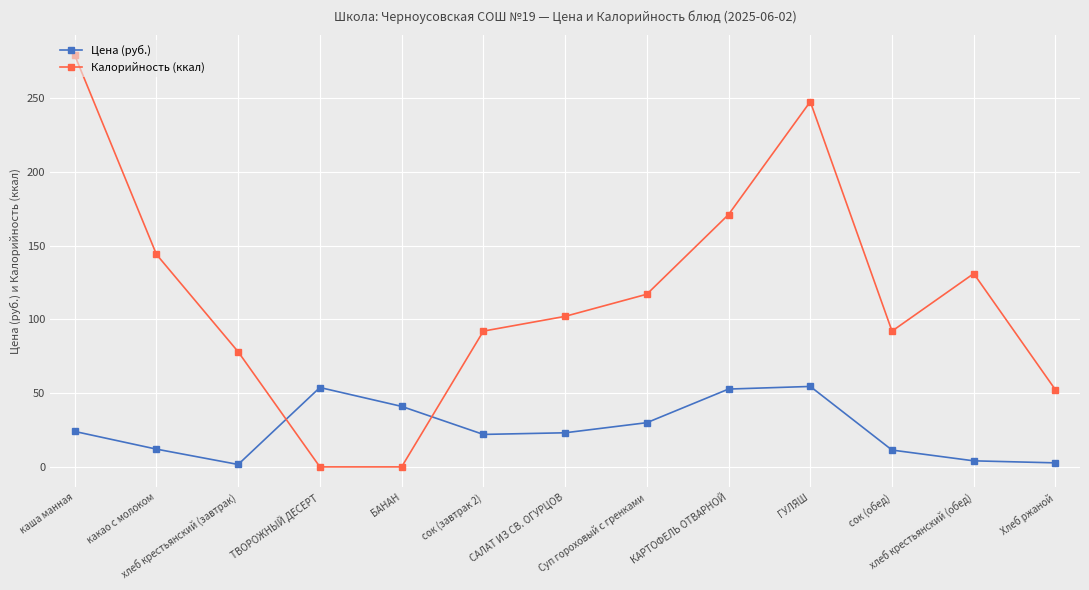

What are all the series names shown in the legend?

Цена (руб.), Калорийность (ккал)